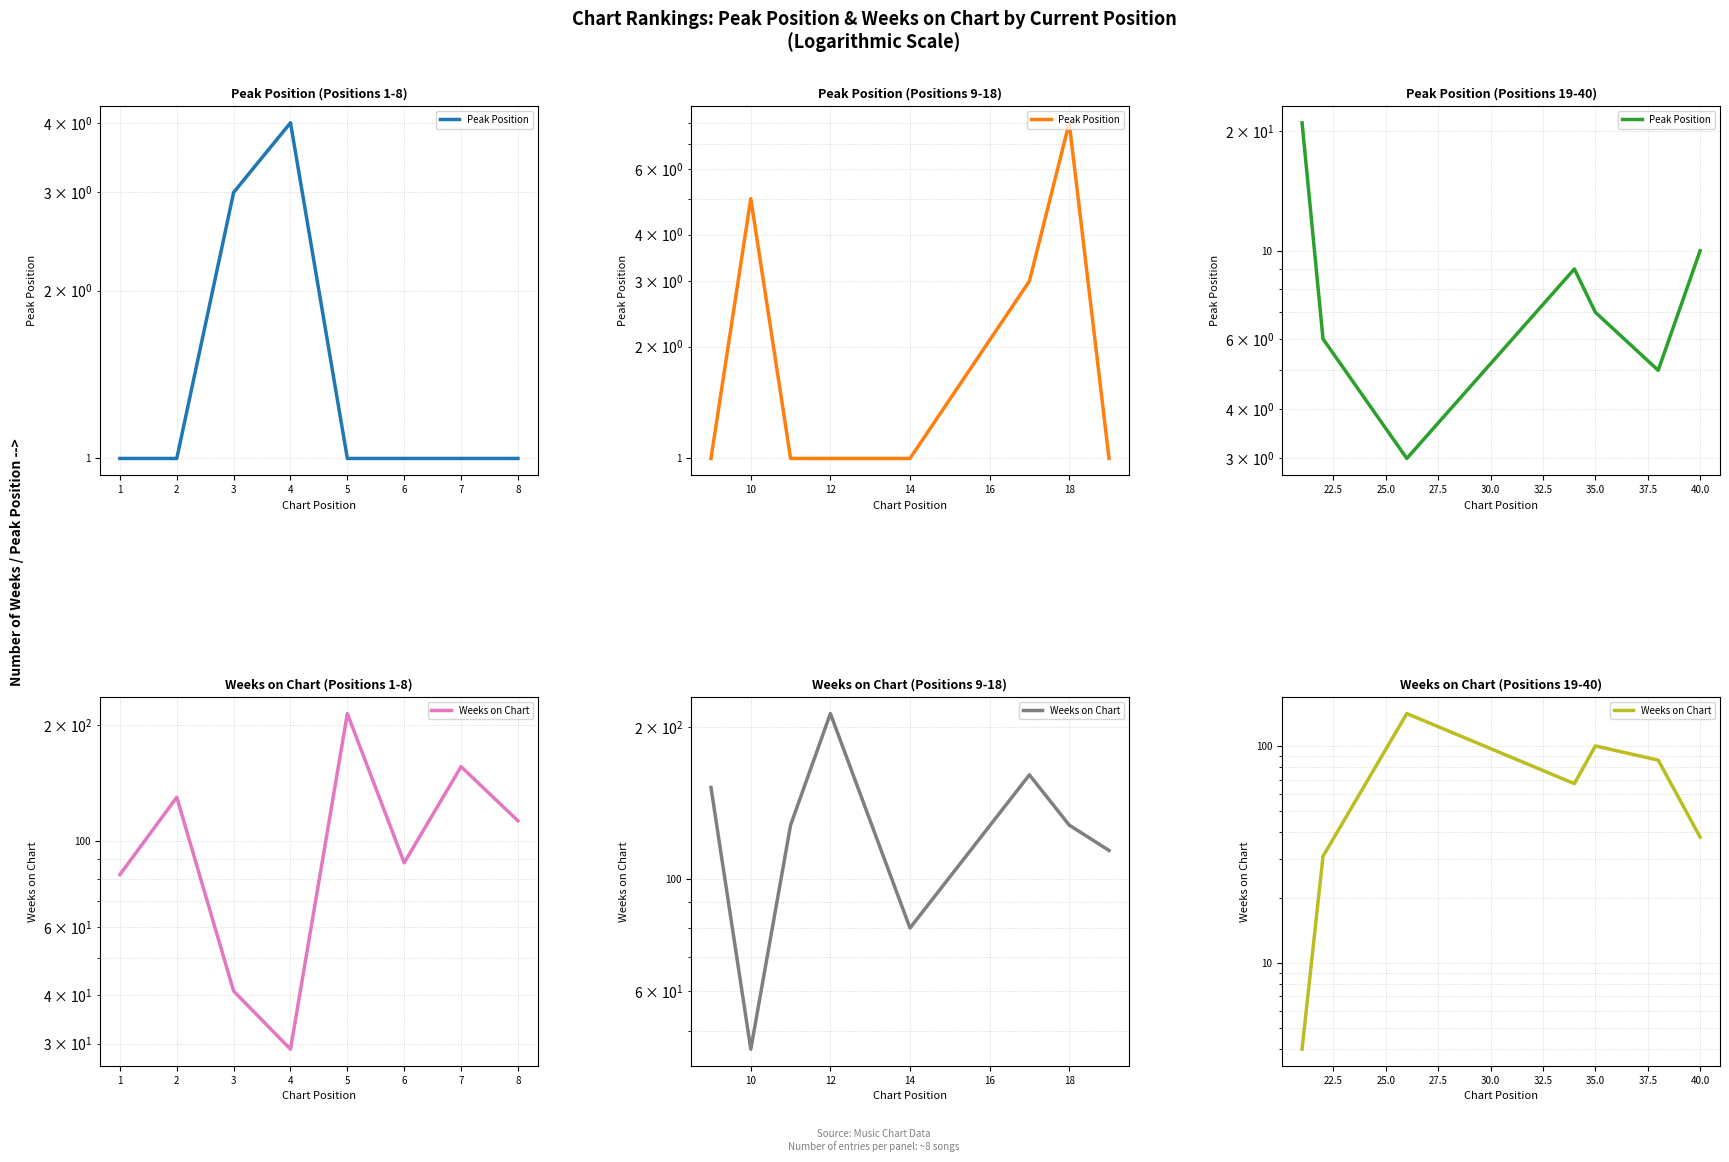

What is the highest value of the Weeks on Chart series?

141